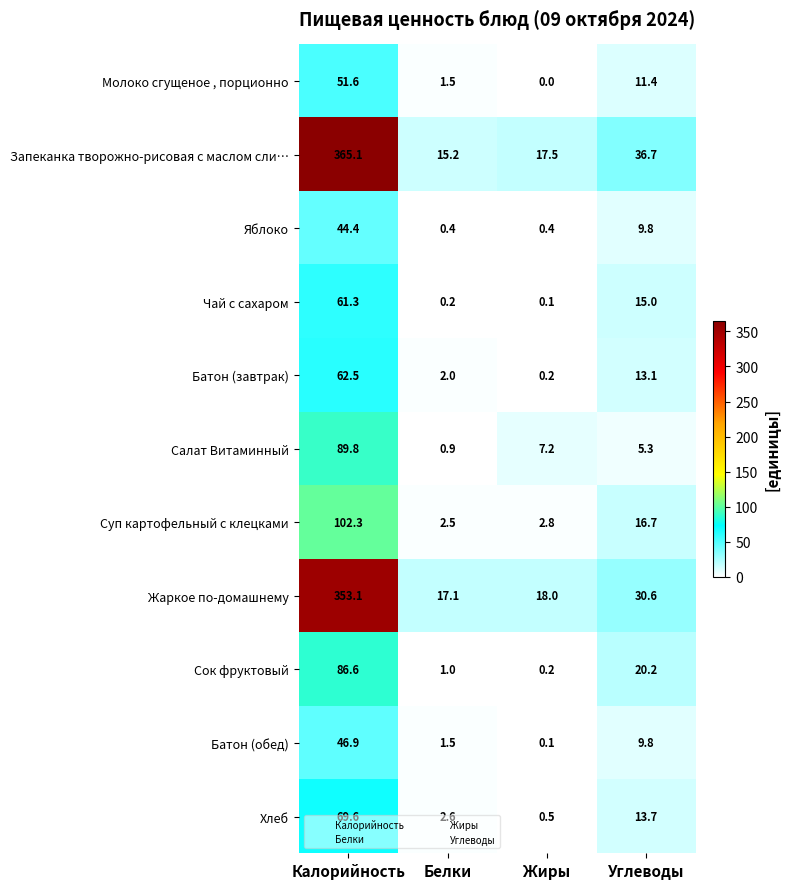

List the series in order of their peak value, highest first.

Запеканка творожно-рисовая с маслом сли…, Жаркое по-домашнему, Суп картофельный с клецками, Салат Витаминный, Сок фруктовый, Хлеб, Батон (завтрак), Чай с сахаром, Молоко сгущеное , порционно, Батон (обед), Яблоко